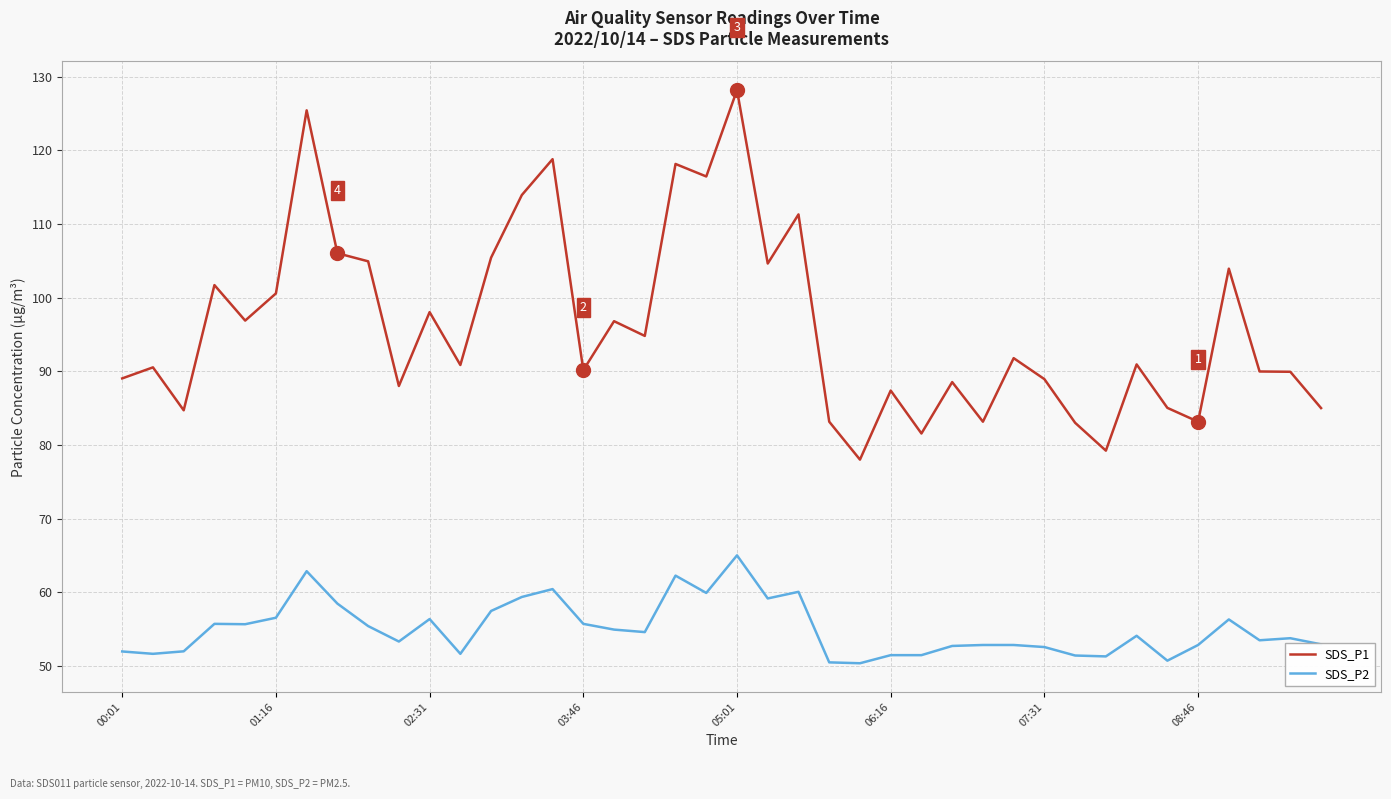

Rank the series by their average value, from lowest to highest.

SDS_P2, SDS_P1